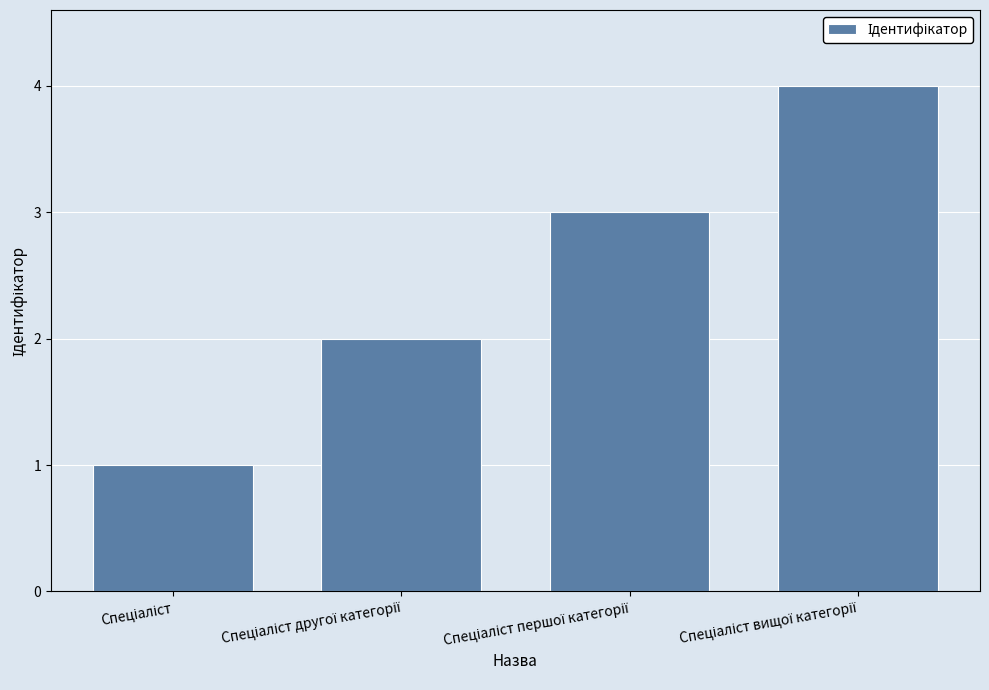

What is the greatest value displayed?

4